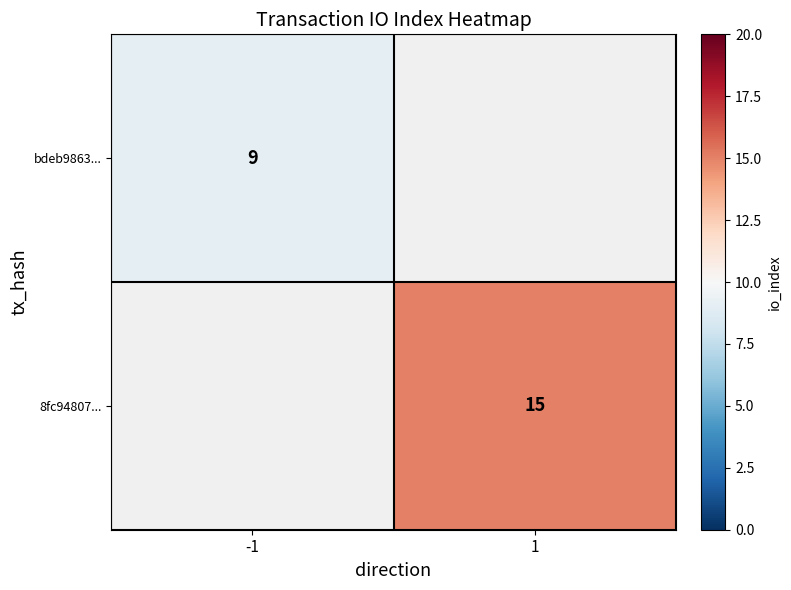

Between 1 and -1, which is larger?

-1